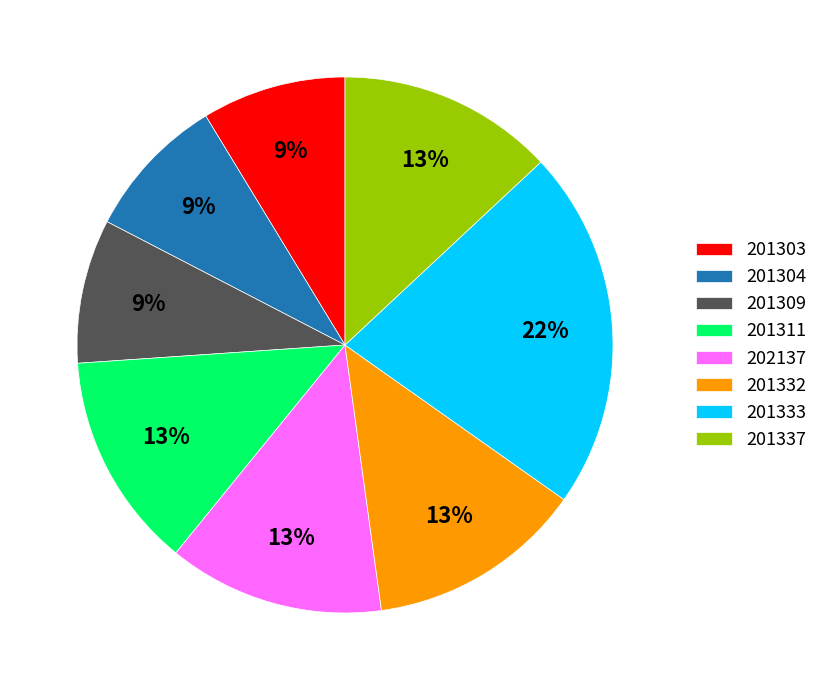

To the nearest percent, what is the difference between the 201309 and 201332 slice percentages?

4%